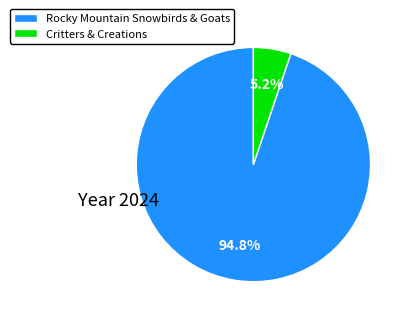

Which has a higher value, Critters & Creations or Rocky Mountain Snowbirds & Goats?

Rocky Mountain Snowbirds & Goats